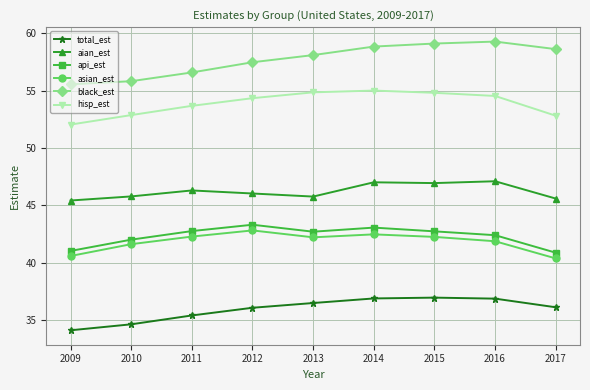

What is the smallest value displayed?

34.1